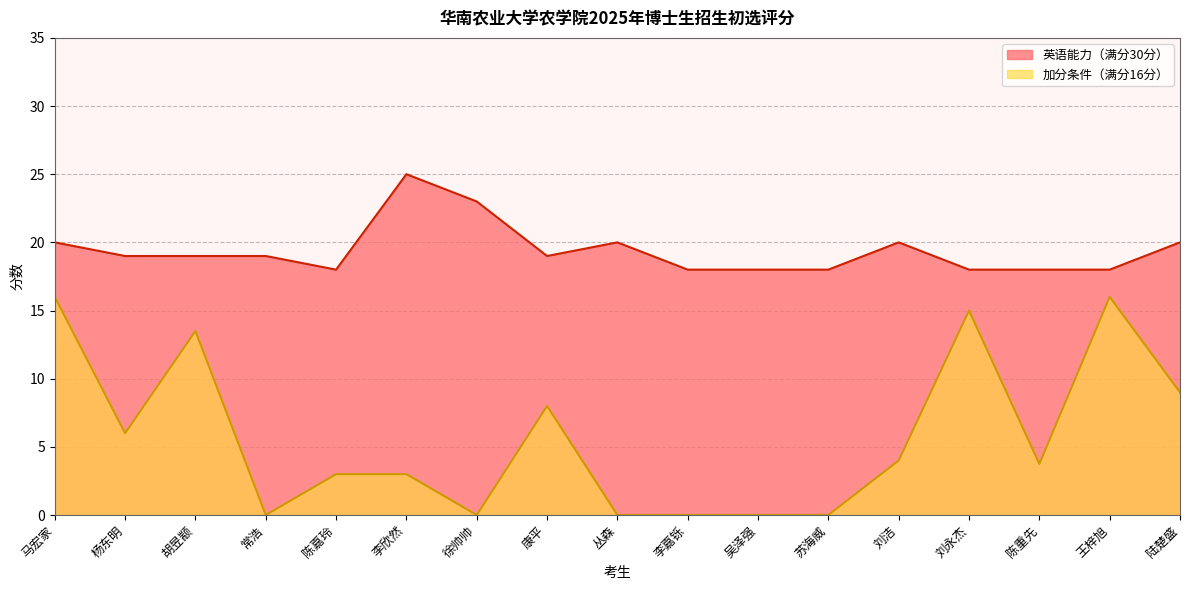

How many distinct data groups are displayed?

2